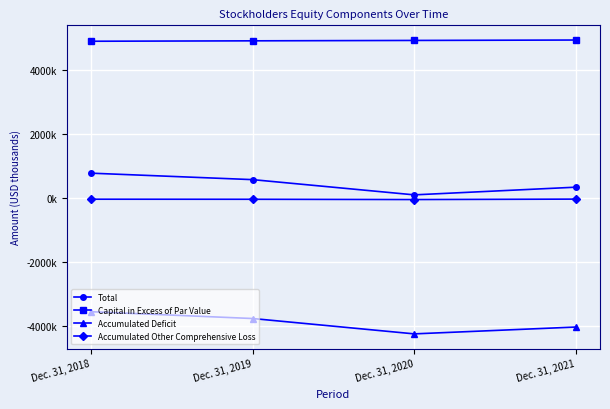

True or false: Accumulated Deficit has more than 0 interior local peaks.

False